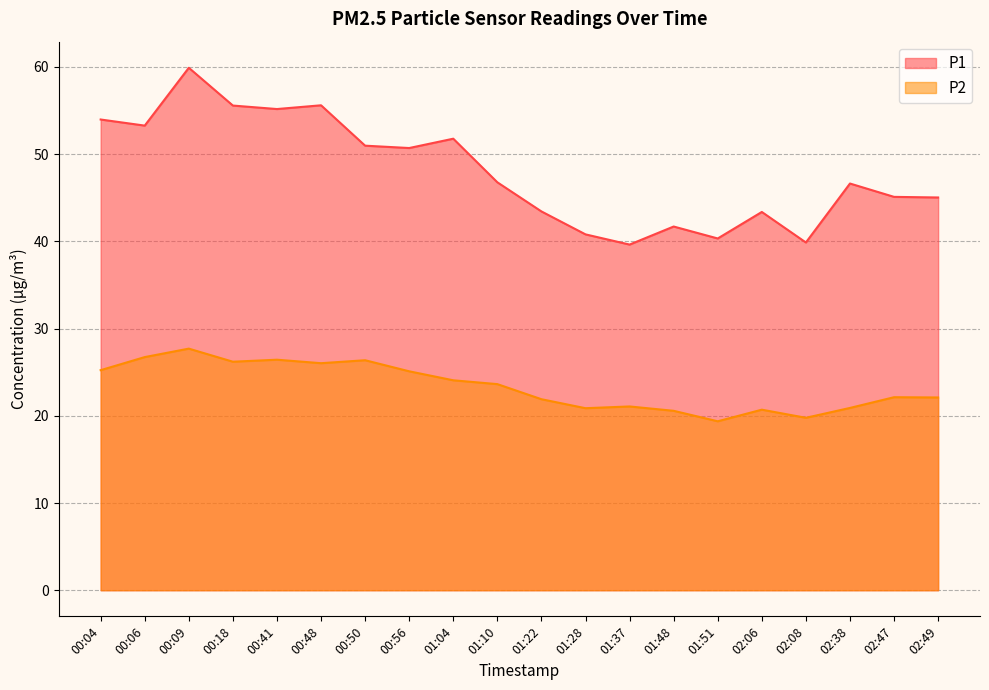

Reading left to right, extract all data points from this chart.

P1: 00:04=54.0	00:06=53.3	00:09=59.9	00:18=55.6	00:41=55.2	00:48=55.6	00:50=51.0	00:56=50.7	01:04=51.8	01:10=46.8	01:22=43.4	01:28=40.8	01:37=39.6	01:48=41.7	01:51=40.3	02:06=43.4	02:08=39.9	02:38=46.6	02:47=45.1	02:49=45.0
P2: 00:04=25.2	00:06=26.7	00:09=27.7	00:18=26.2	00:41=26.4	00:48=26.0	00:50=26.4	00:56=25.1	01:04=24.1	01:10=23.6	01:22=21.9	01:28=20.9	01:37=21.1	01:48=20.6	01:51=19.4	02:06=20.7	02:08=19.8	02:38=20.9	02:47=22.1	02:49=22.1